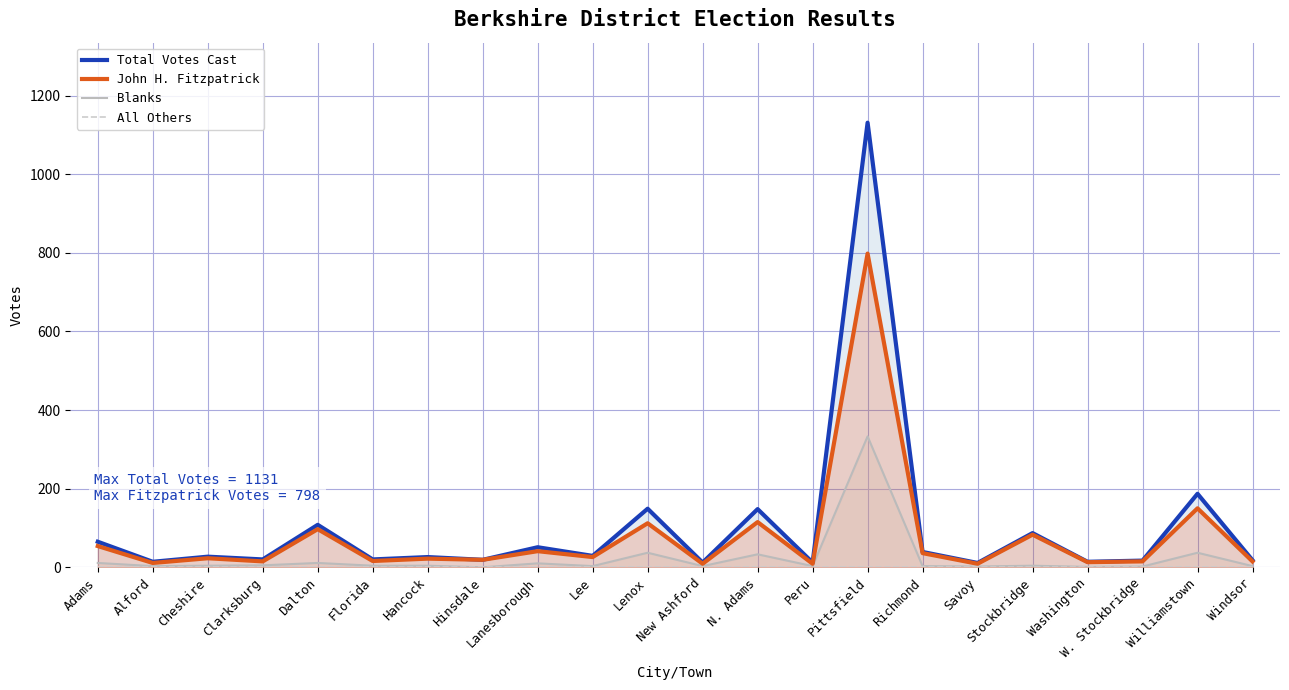

How many lines are shown in the chart?

4